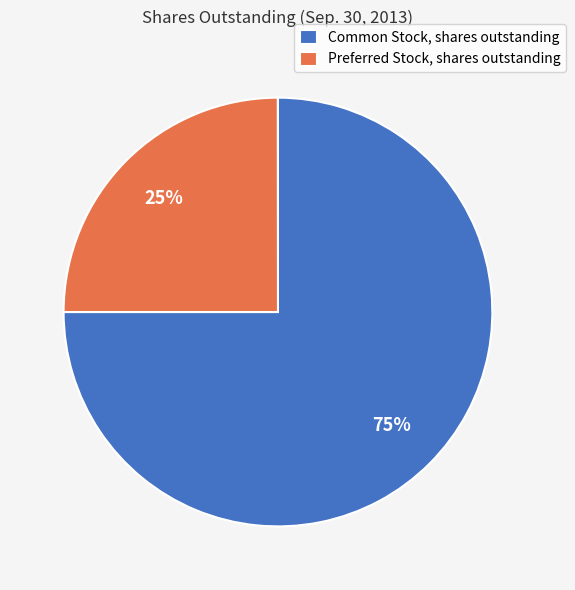

Is the sum of Common Stock, shares outstanding and Preferred Stock, shares outstanding greater than half?

Yes